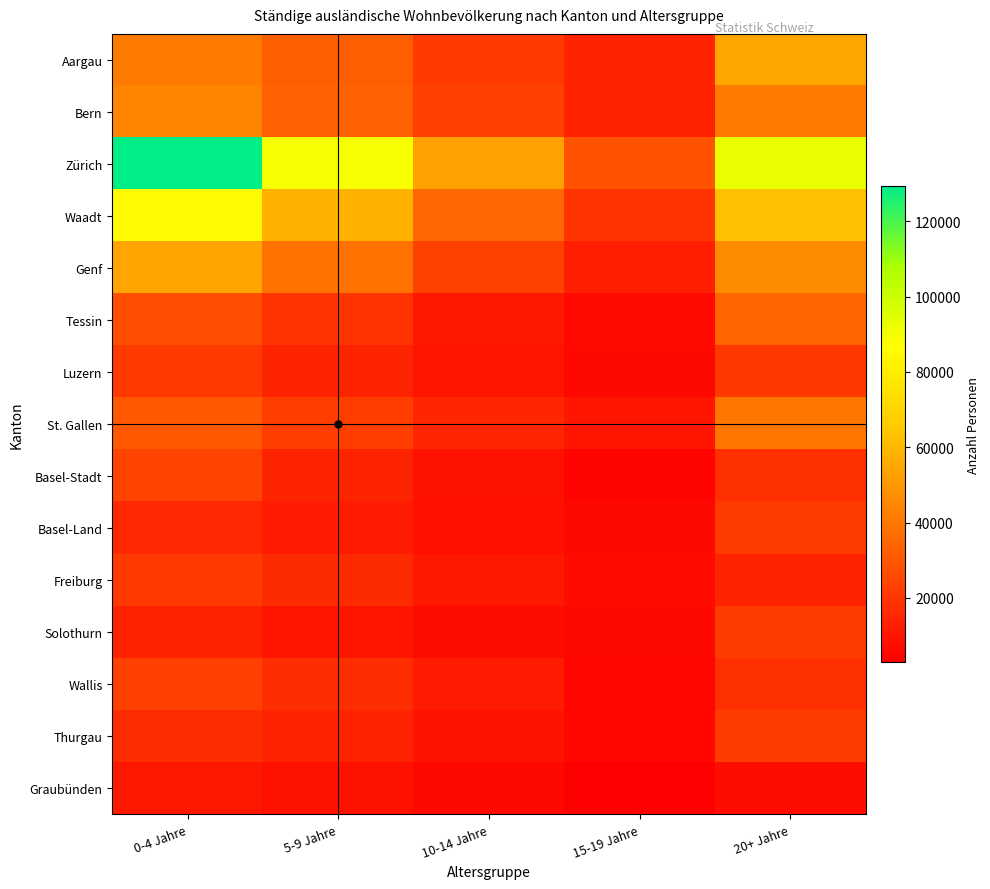

Reading right to left, extract all data points from this chart.

Aargau: 20+ Jahre=54706	15-19 Jahre=14274	10-14 Jahre=21152	5-9 Jahre=32160	0-4 Jahre=41329
Bern: 20+ Jahre=41358	15-19 Jahre=14297	10-14 Jahre=22800	5-9 Jahre=33147	0-4 Jahre=44372
Zürich: 20+ Jahre=92721	15-19 Jahre=29117	10-14 Jahre=52923	5-9 Jahre=89080	0-4 Jahre=129306
Waadt: 20+ Jahre=62645	15-19 Jahre=19391	10-14 Jahre=35316	5-9 Jahre=57871	0-4 Jahre=85166
Genf: 20+ Jahre=46827	15-19 Jahre=12691	10-14 Jahre=23387	5-9 Jahre=38434	0-4 Jahre=54076
Tessin: 20+ Jahre=34541	15-19 Jahre=6008	10-14 Jahre=10832	5-9 Jahre=19085	0-4 Jahre=27584
Luzern: 20+ Jahre=20587	15-19 Jahre=5931	10-14 Jahre=9494	5-9 Jahre=14506	0-4 Jahre=21271
St. Gallen: 20+ Jahre=39858	15-19 Jahre=10379	10-14 Jahre=15063	5-9 Jahre=22447	0-4 Jahre=30476
Basel-Stadt: 20+ Jahre=18087	15-19 Jahre=4981	10-14 Jahre=8665	5-9 Jahre=14429	0-4 Jahre=24154
Basel-Land: 20+ Jahre=21545	15-19 Jahre=5707	10-14 Jahre=8090	5-9 Jahre=11937	0-4 Jahre=15633
Freiburg: 20+ Jahre=14796	15-19 Jahre=6718	10-14 Jahre=10907	5-9 Jahre=16509	0-4 Jahre=21014
Solothurn: 20+ Jahre=21777	15-19 Jahre=5531	10-14 Jahre=7178	5-9 Jahre=10121	0-4 Jahre=14184
Wallis: 20+ Jahre=18104	15-19 Jahre=5445	10-14 Jahre=11597	5-9 Jahre=17438	0-4 Jahre=23235
Thurgau: 20+ Jahre=21510	15-19 Jahre=5273	10-14 Jahre=8999	5-9 Jahre=13951	0-4 Jahre=17084
Graubünden: 20+ Jahre=7313	15-19 Jahre=3029	10-14 Jahre=5832	5-9 Jahre=8468	0-4 Jahre=10910